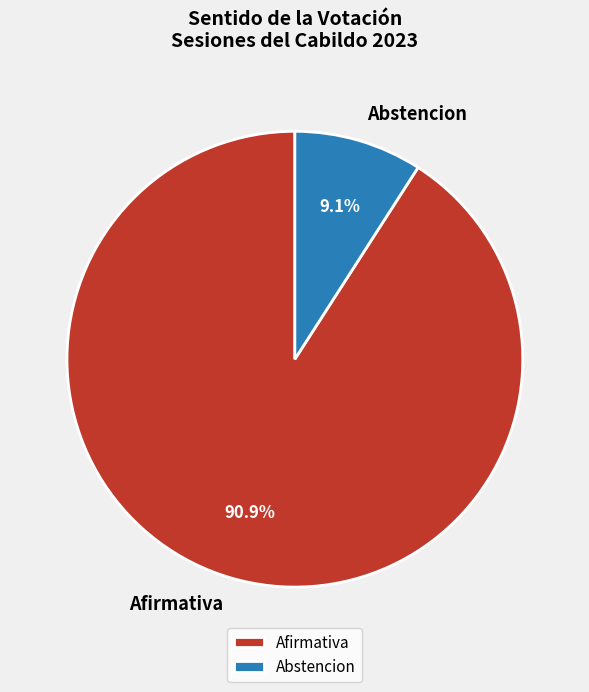

Which category has the smallest portion of the pie?

Abstencion